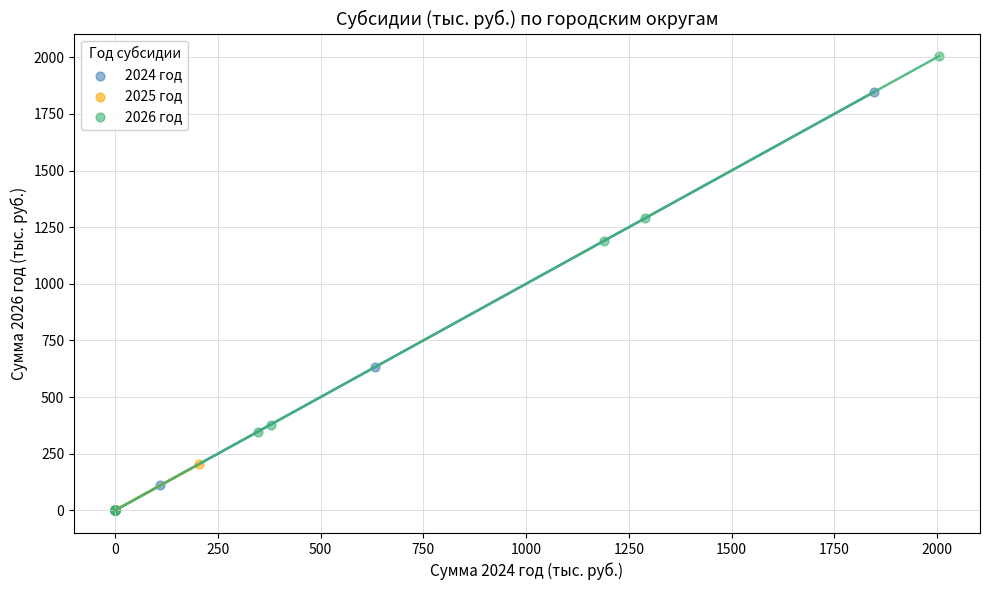

Which series has the largest Y range (max minus min)?

2026 год